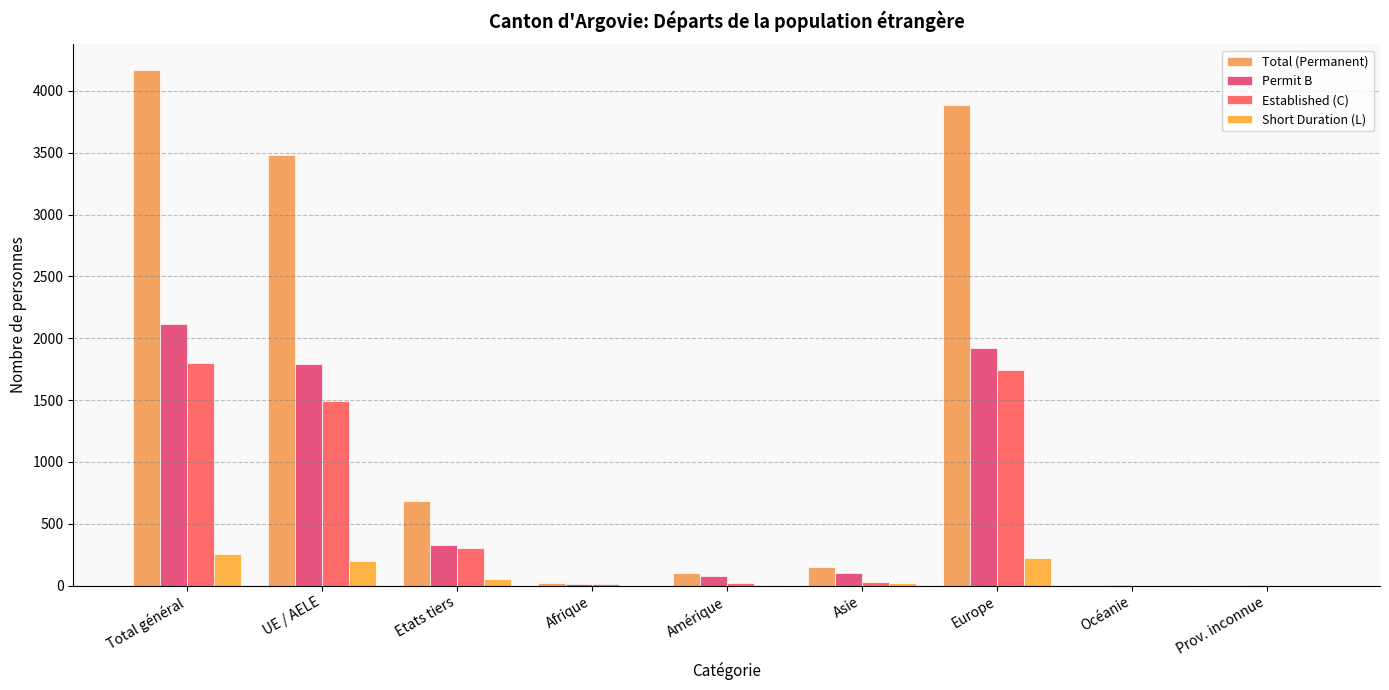

How many distinct data groups are displayed?

4